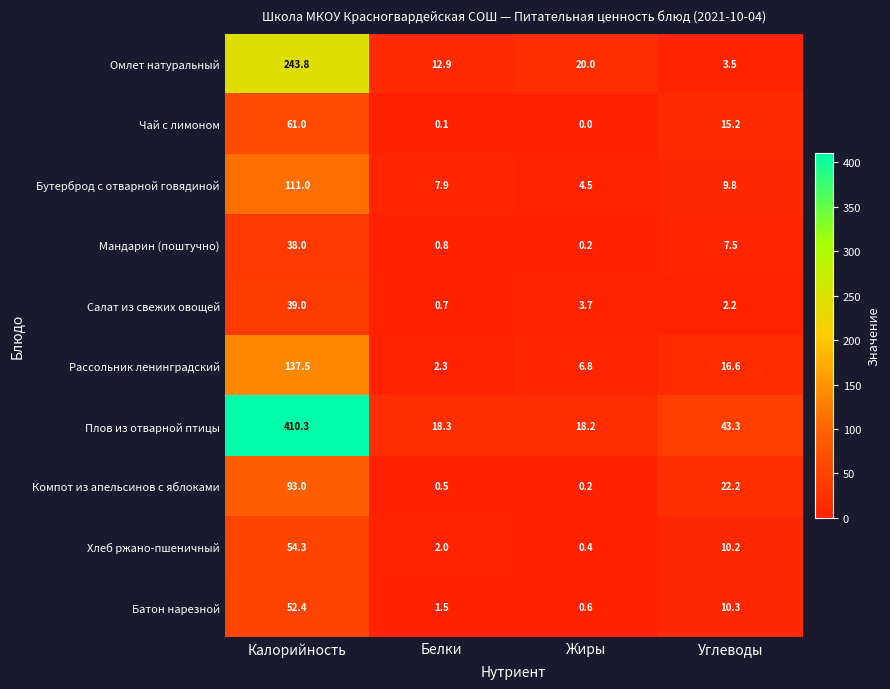

The Мандарин (поштучно) series shows 0.2 at Жиры. True or false?

True